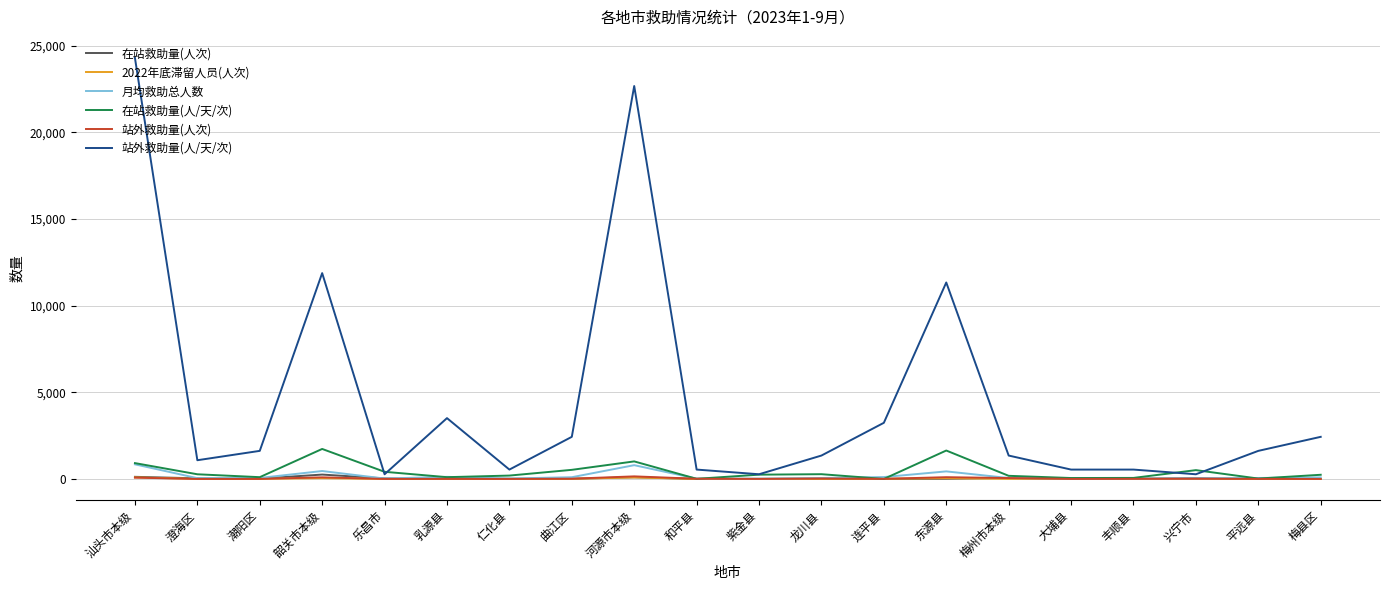

Which series has the largest range (max minus min)?

站外救助量(人/天/次)